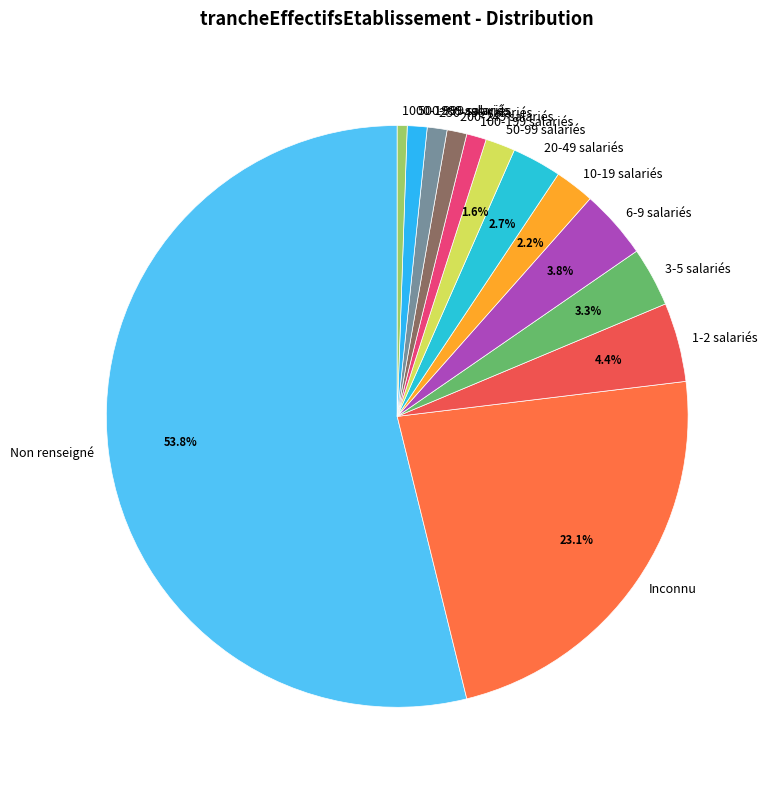

What is the ratio of the value at 100-199 salariés to the value at 50-99 salariés?

0.7